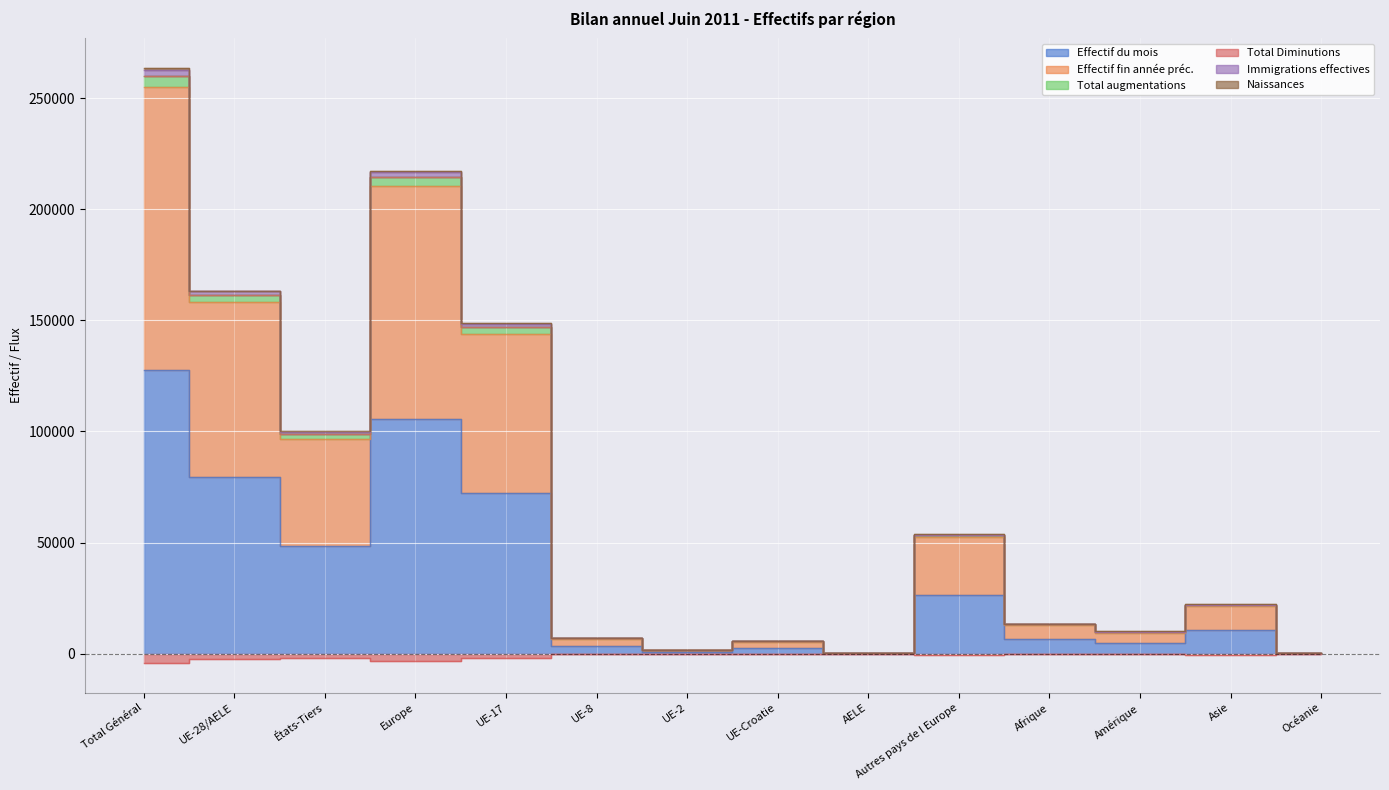

What is the label of the 11th point from the left?

Afrique